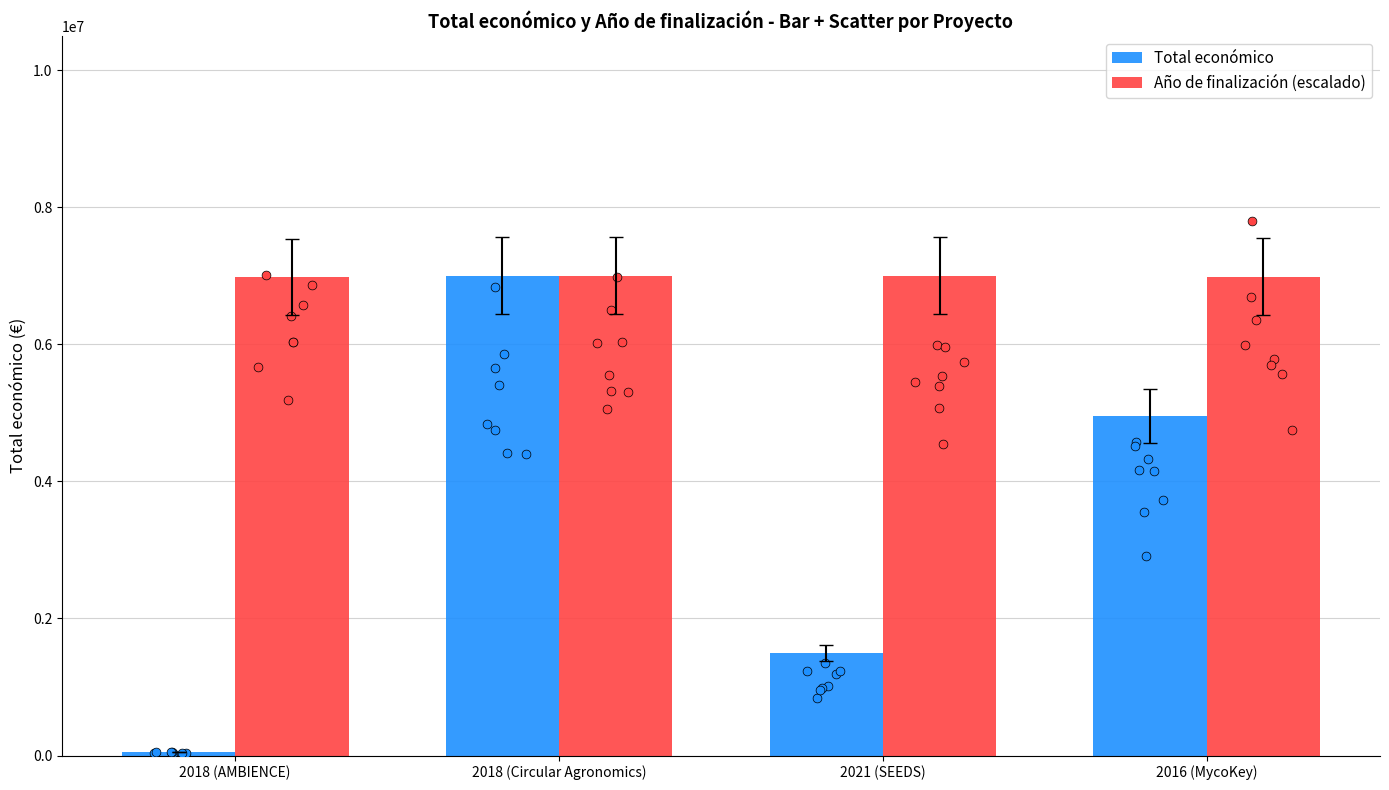

At how many categories does at least one series exceed 3205418?

4